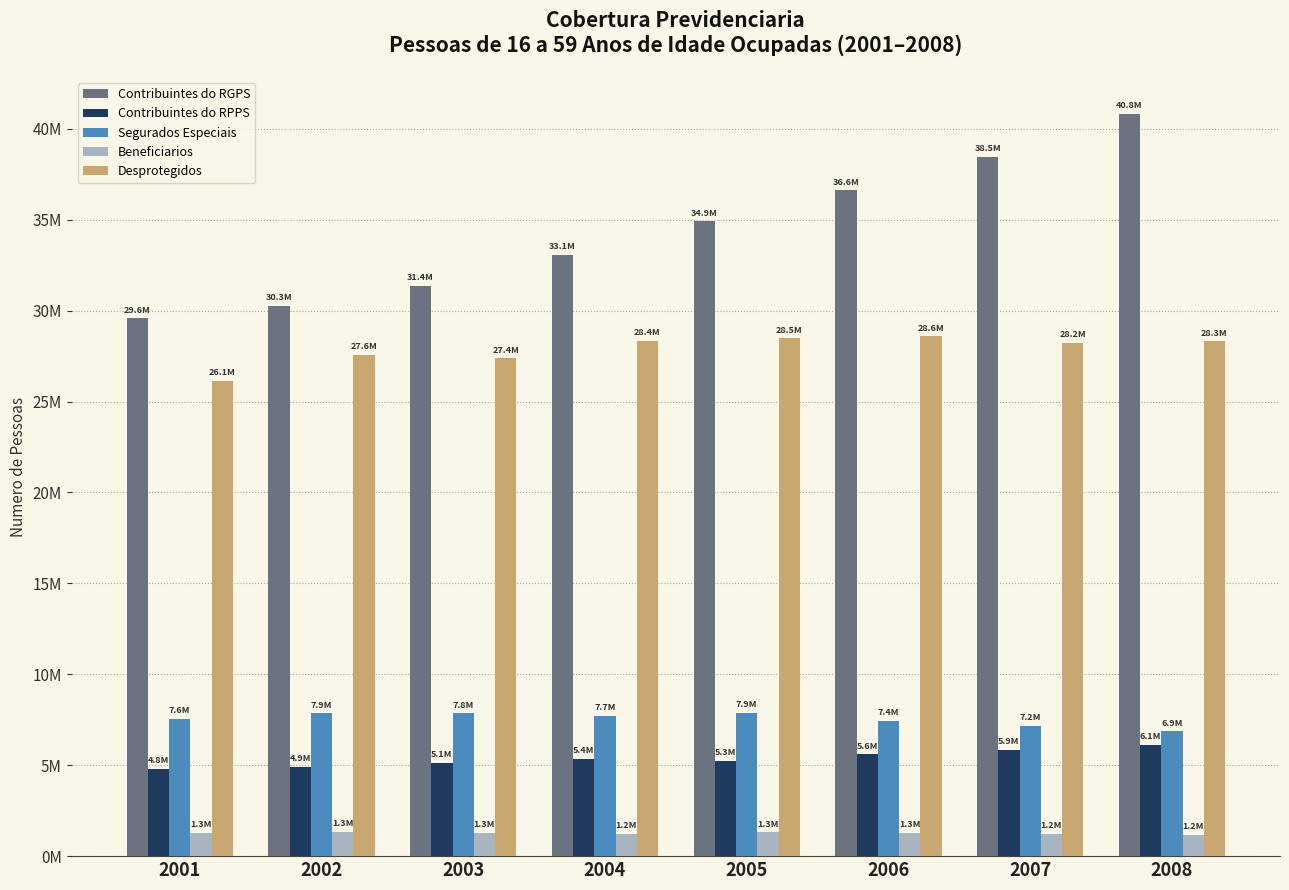

What is the greatest value displayed?

40815982